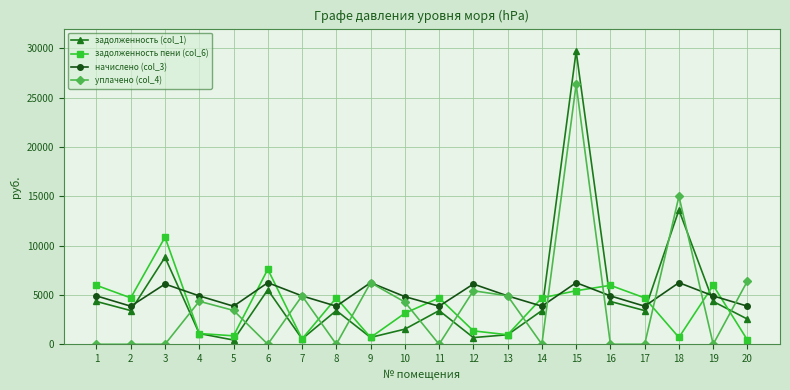

Is this an area chart (filled region under the line)?

No